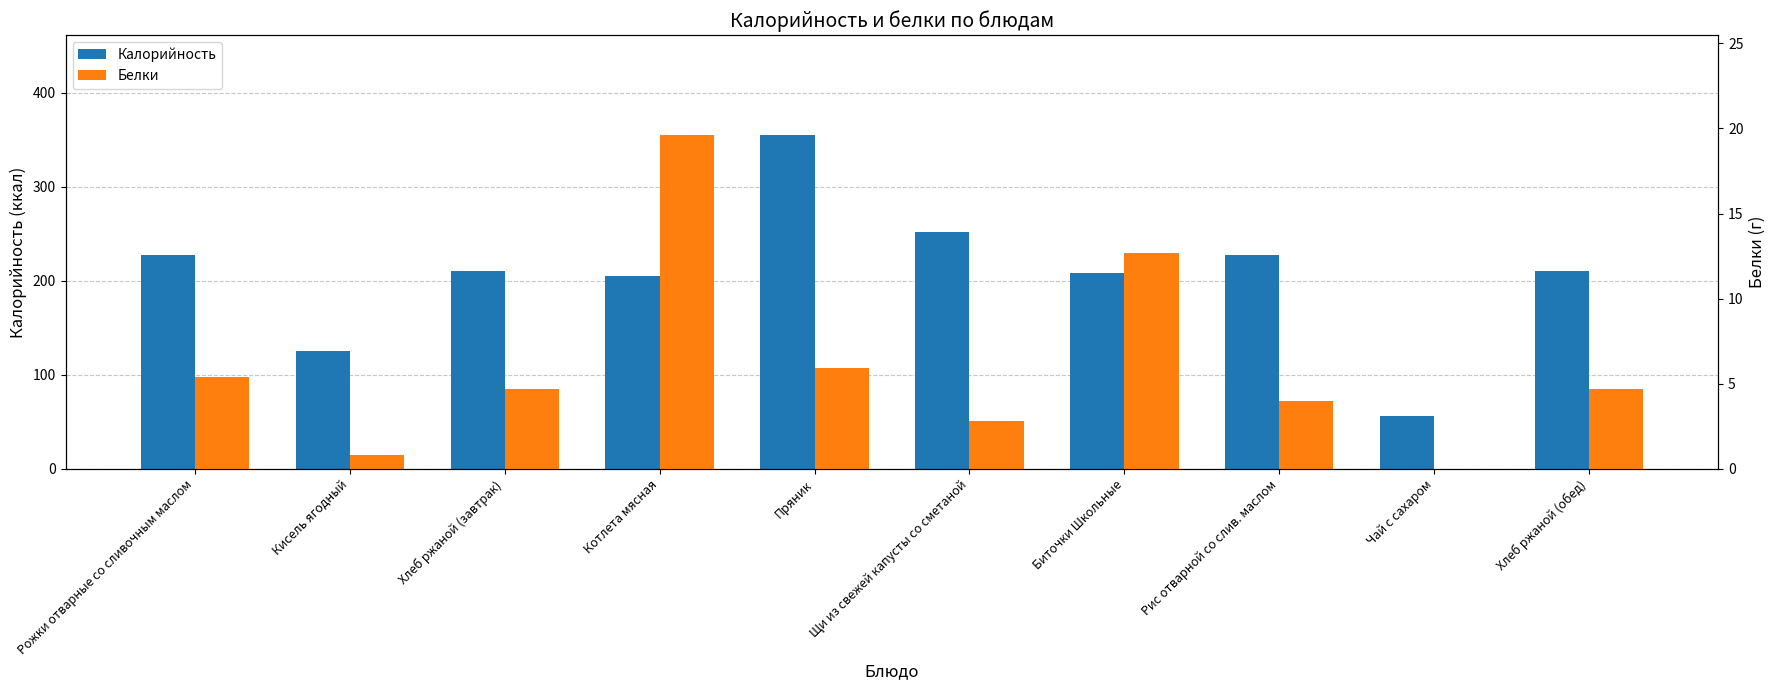

What is the label of the 9th bar from the left?

Чай с сахаром